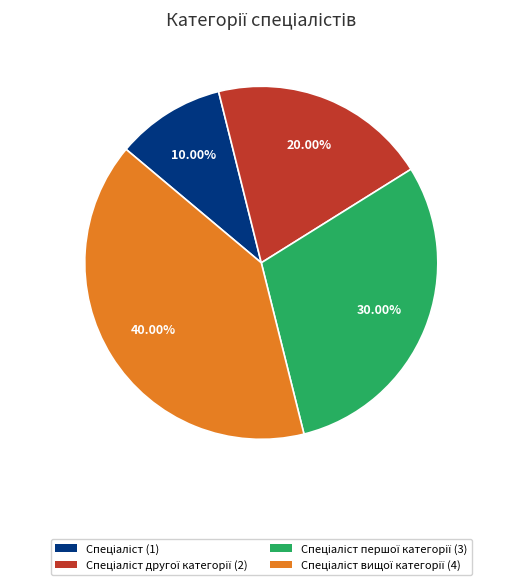

Is there any slice that represents more than half of the pie?

No